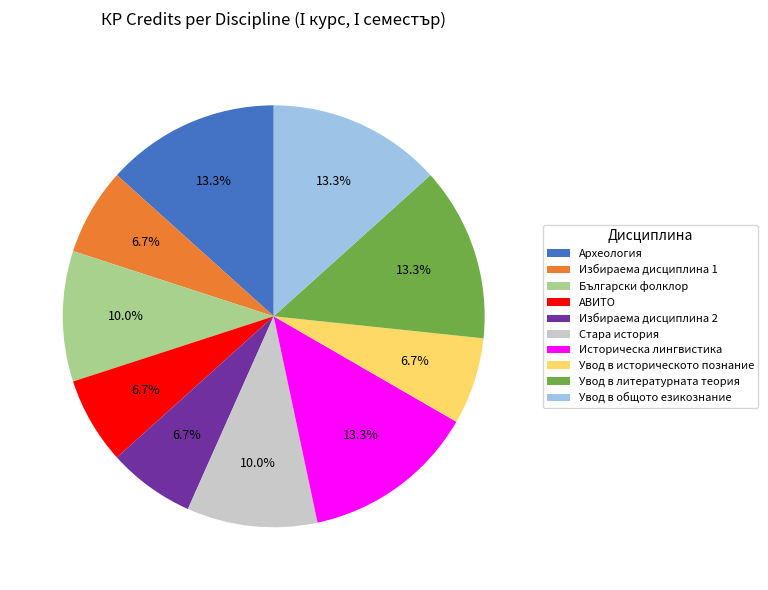

Combined, do АВИТО and Български фолклор account for over 50%?

No